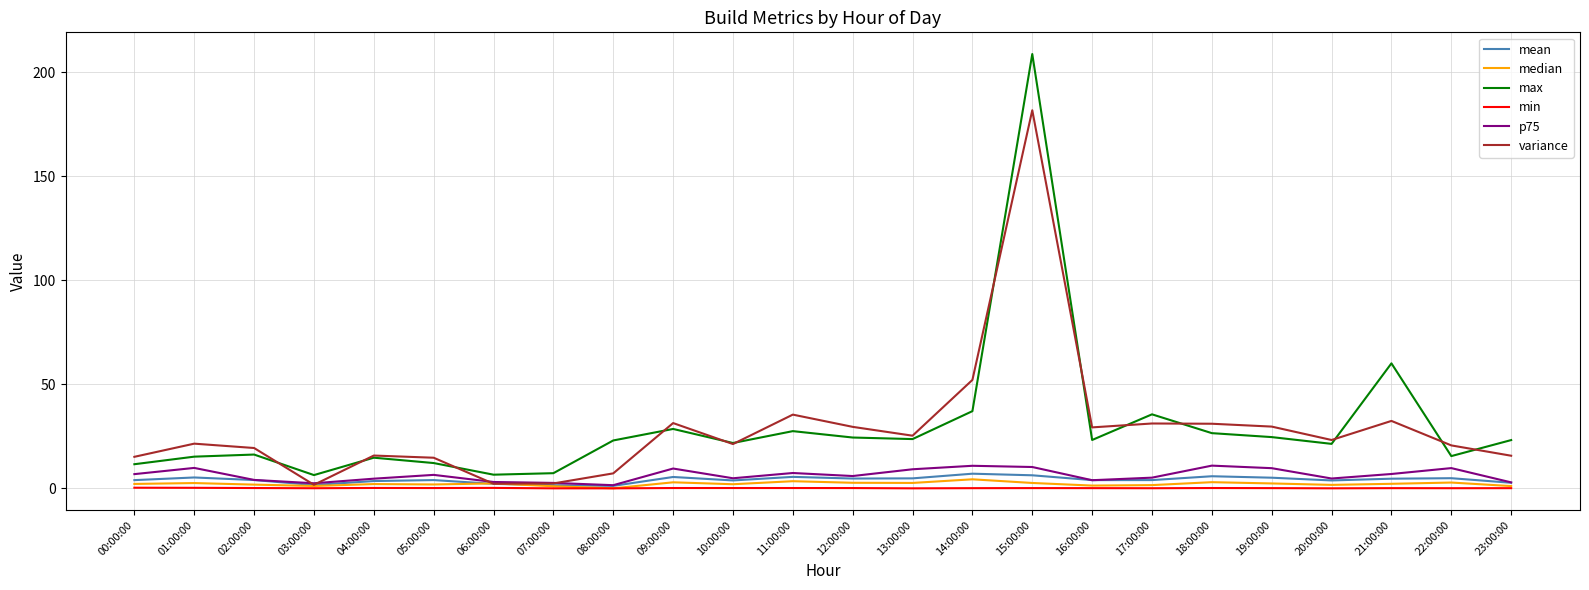

Is it true that max equals 54.7 at 17:00:00?

False